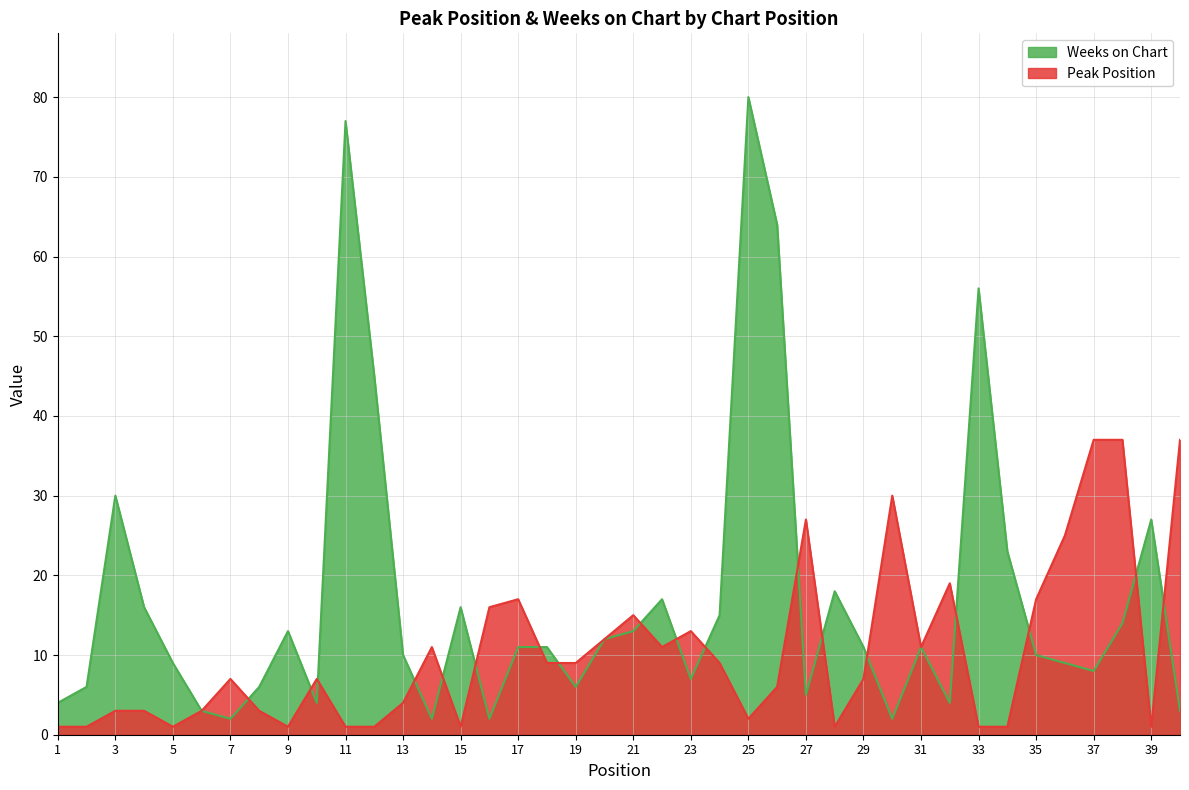

What is the value of the Peak Position point at the 34th from the left?

1